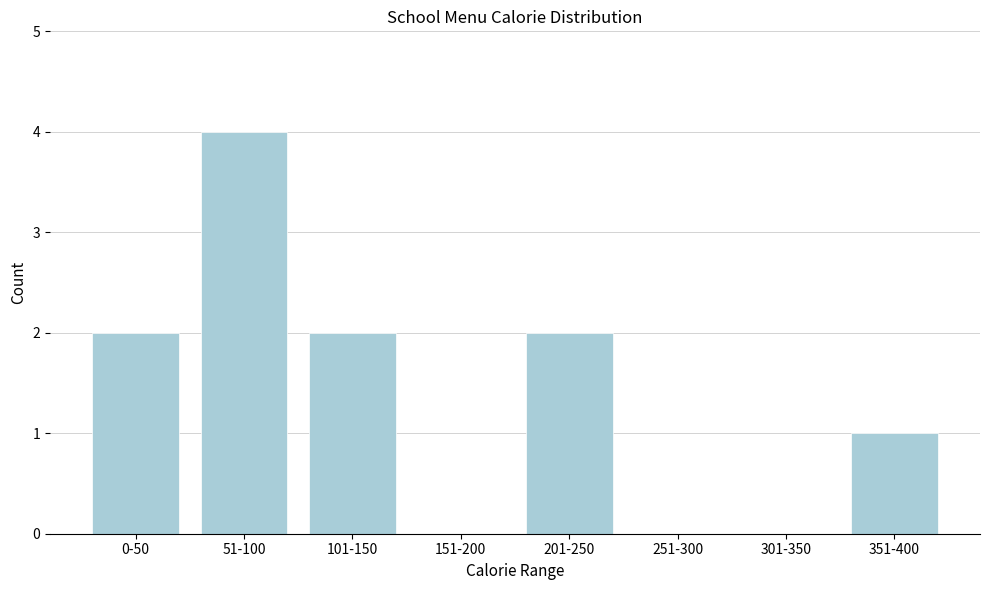

Reading left to right, what are all the values shown in this chart?

0-50=2	51-100=4	101-150=2	151-200=0	201-250=2	251-300=0	301-350=0	351-400=1